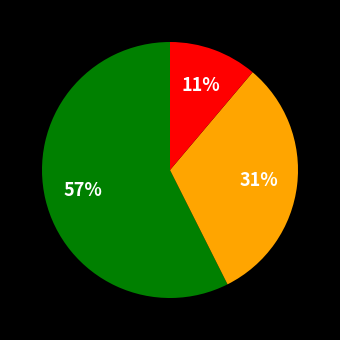

Does any single category account for the majority?

Yes